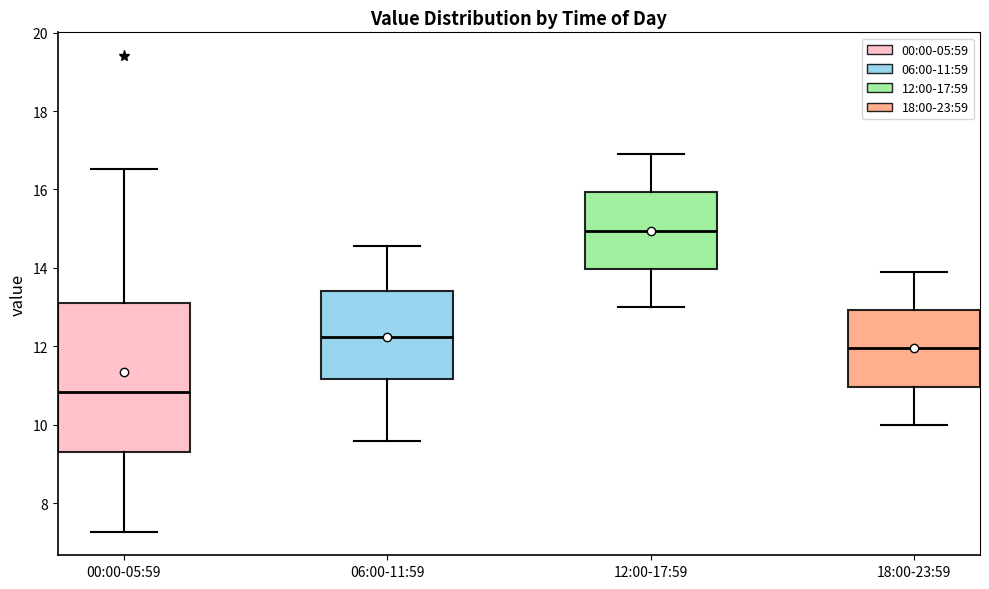

Reading left to right, transcribe this box plot: for each box, give where its median line is, the range the box spans, and where its two whiskers end, as read against the y-axis. The values are not printed on the chart, so give them approximately, as read against the axis.

00:00-05:59: median 10.8, box 9.4 to 13.2, whiskers 7.2 to 16.6
06:00-11:59: median 12.2, box 11.2 to 13.4, whiskers 9.6 to 14.6
12:00-17:59: median 15.0, box 14.0 to 16.0, whiskers 13.0 to 17.0
18:00-23:59: median 12.0, box 11.0 to 13.0, whiskers 10.0 to 14.0